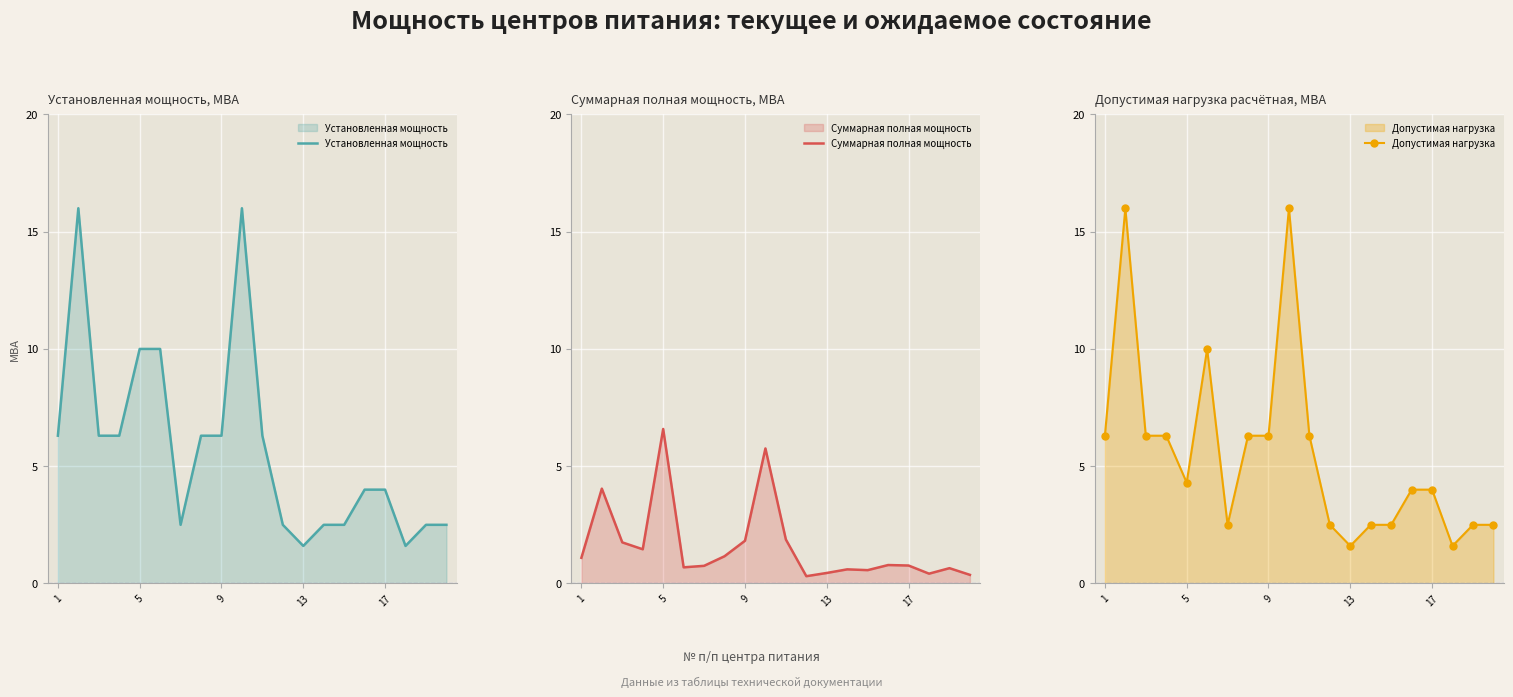

What is the minimum value for Установленная мощность?

1.6